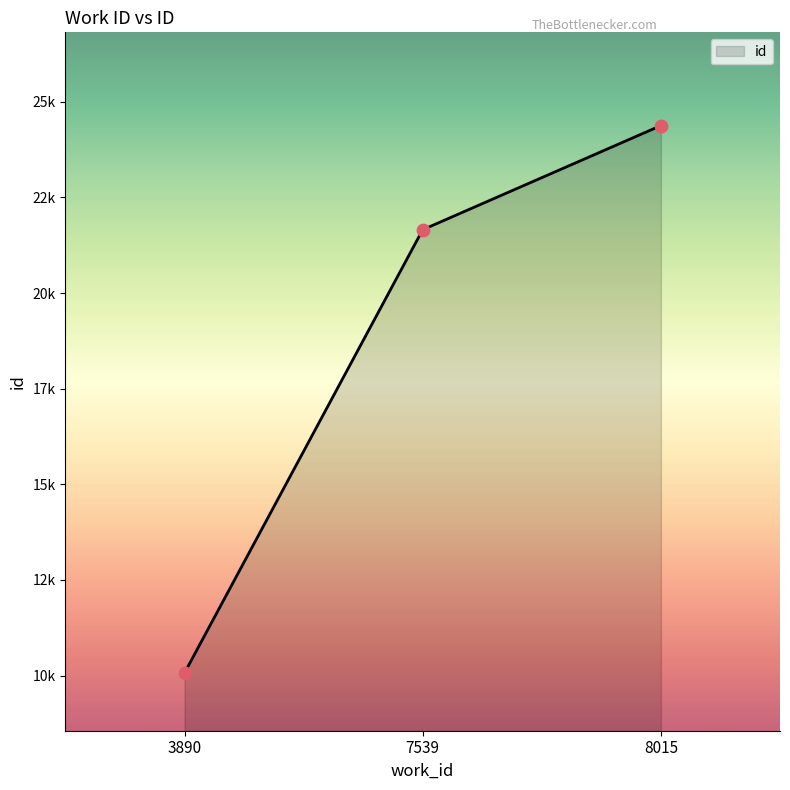

Approximately how many times larger is the value at 7539 compared to 8015?

0.9